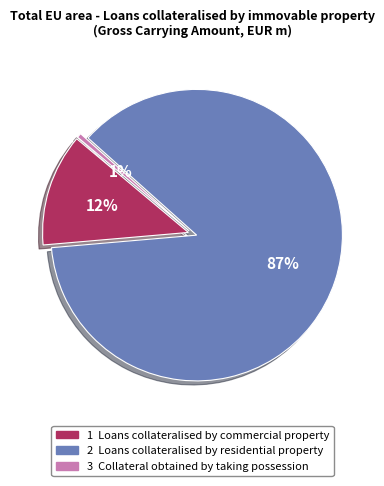

Combined, what portion of the pie is Loans collateralised by commercial property and Collateral obtained by taking possession?

13.0%